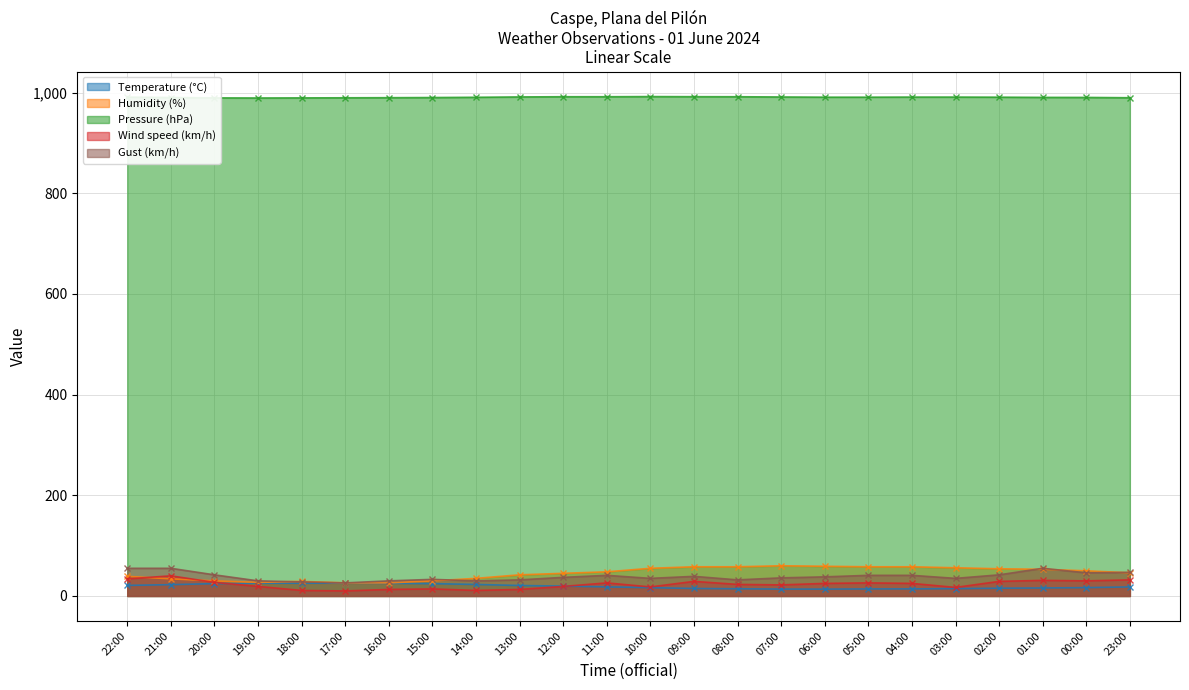

Where is Wind speed (km/h) nearest to the value 25?

06:00